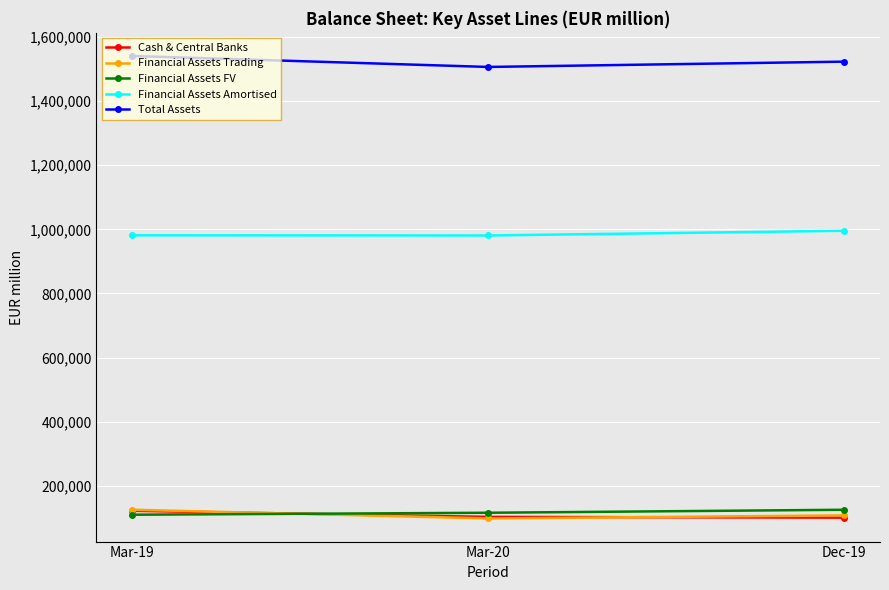

Is it true that Financial Assets FV equals 116359 at Mar-20?

True